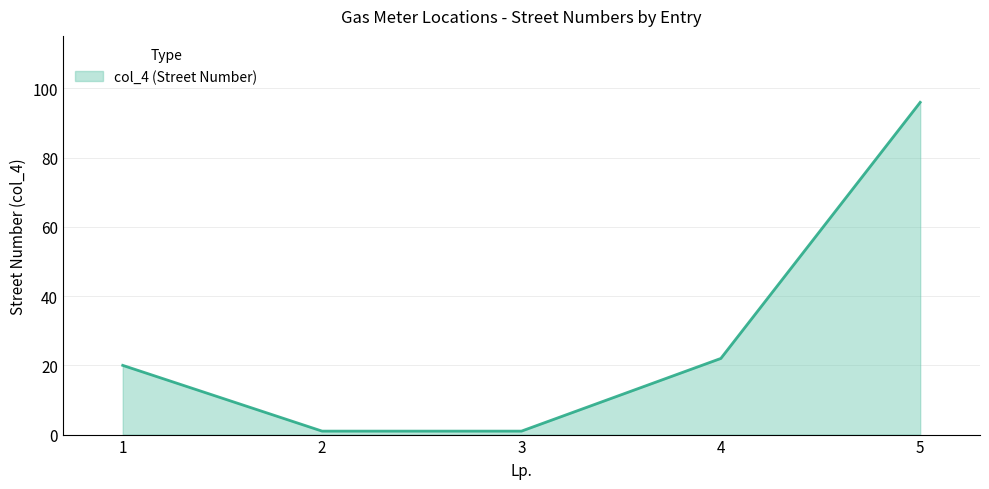

Reading left to right, transcribe all the data shown in this chart.

20	1	1	22	96